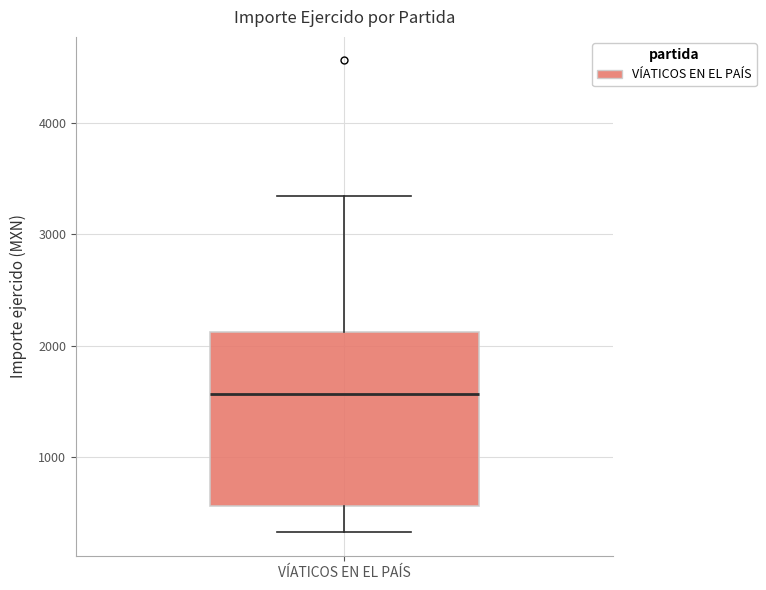

Transcribe this box plot: give where the median line is, the range the box spans, and where the two whiskers end, as read against the y-axis. The values are not printed on the chart, so give them approximately, as read against the axis.

median 1600, box 600 to 2100, whiskers 300 to 3300